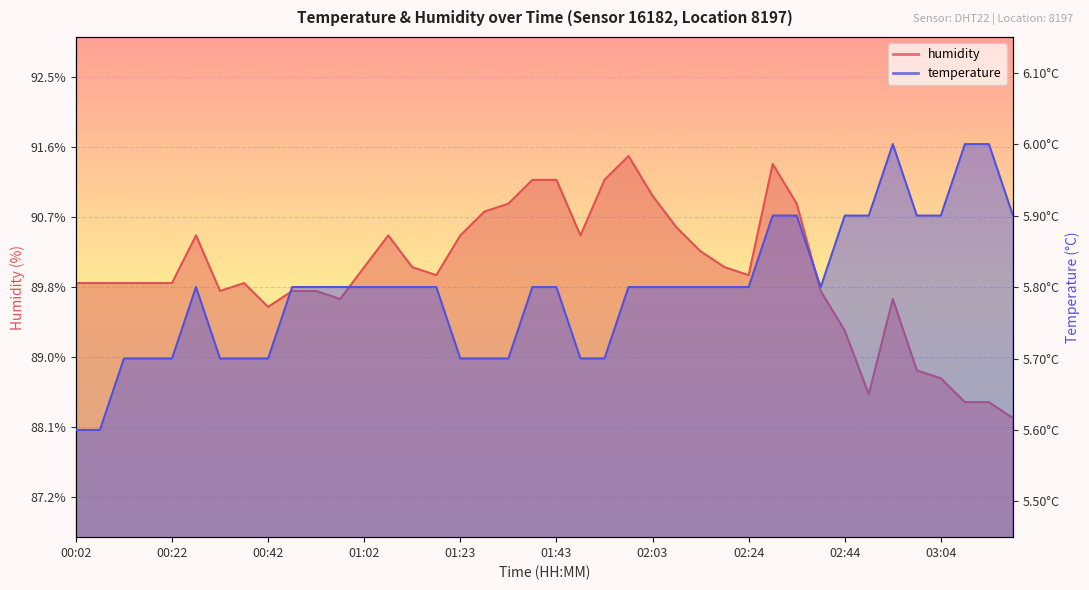

What is the difference between the highest and lowest values at 00:47?

84.0